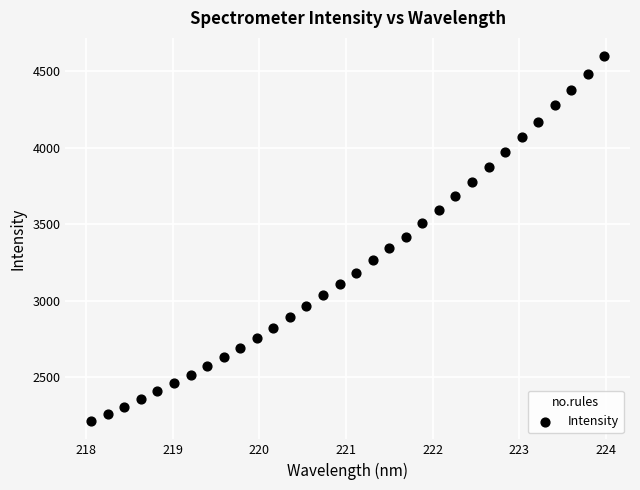

What is the range of X values (max minus min)?

5.9